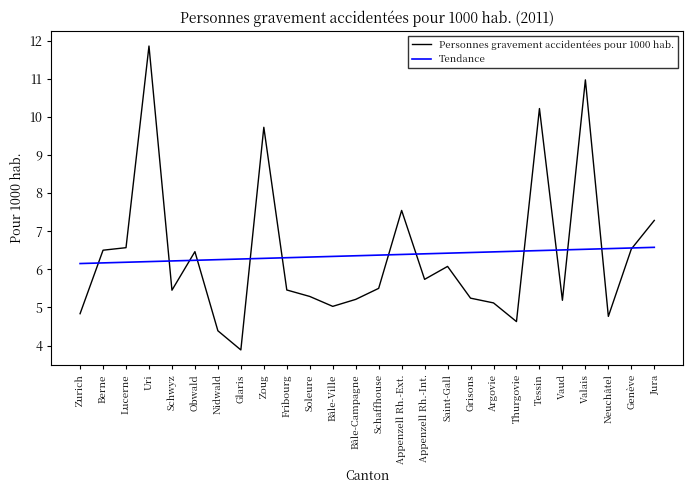

Between which two adjacent categories do Personnes gravement accidentées pour 1000 hab. and Tendance first intersect?

Zurich and Berne